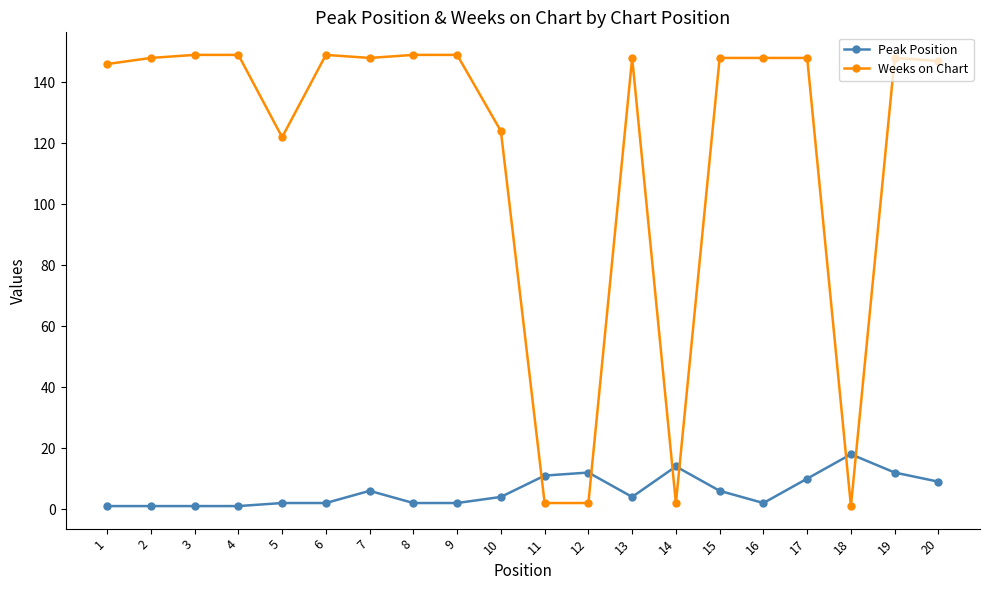

How many series are shown in this chart?

2